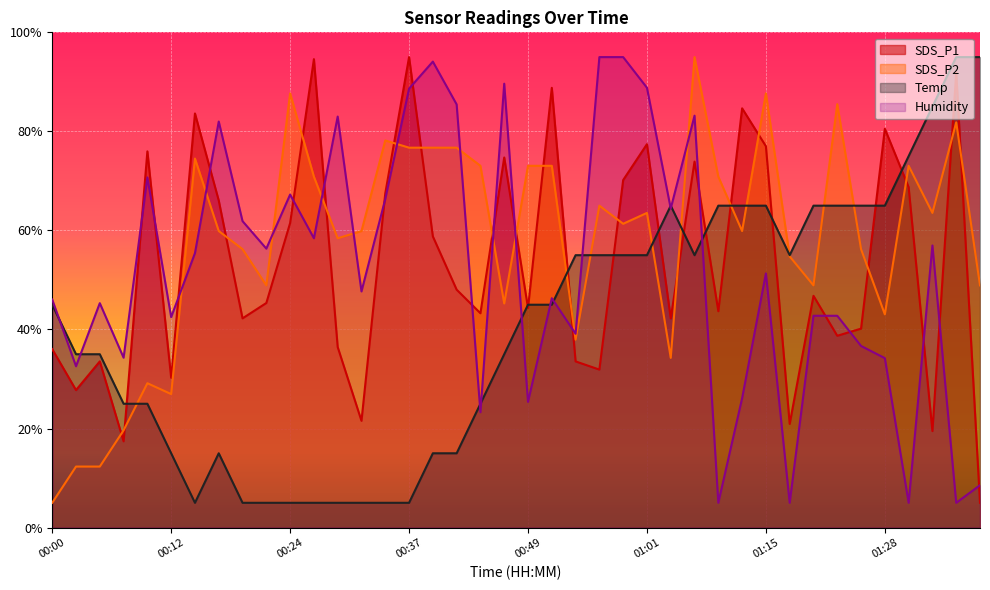

The SDS_P2 series shows 43.0 at 01:28. True or false?

True